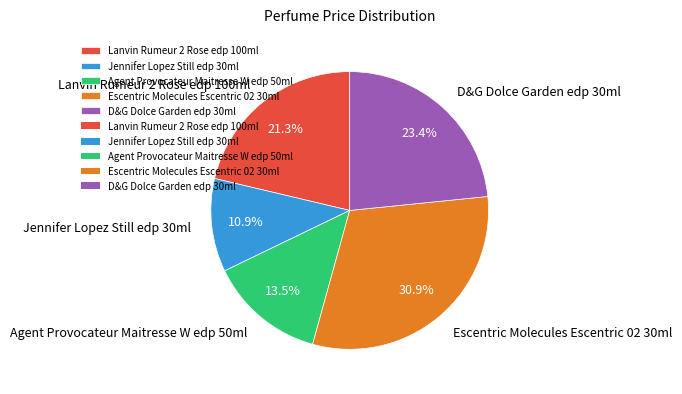

Count the number of slices in the pie.

5